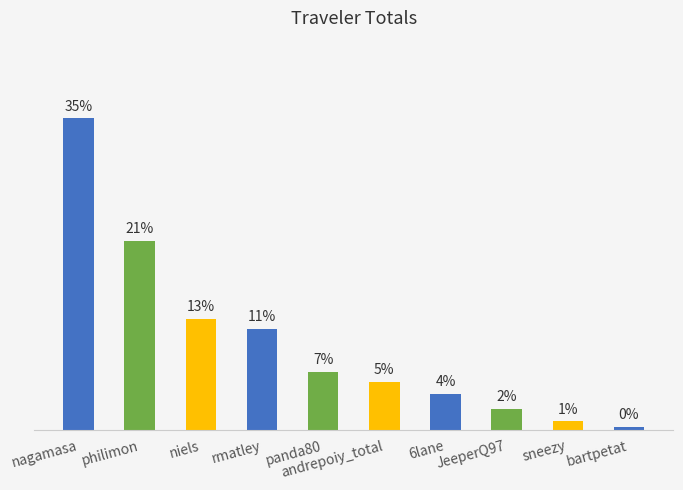

Does the chart contain stacked bars?

No